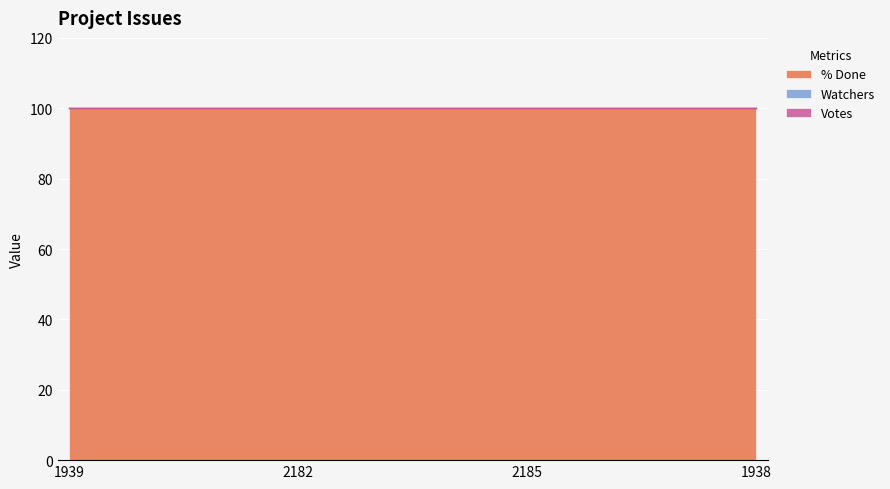

At which category is the sum across all series the highest?

1939